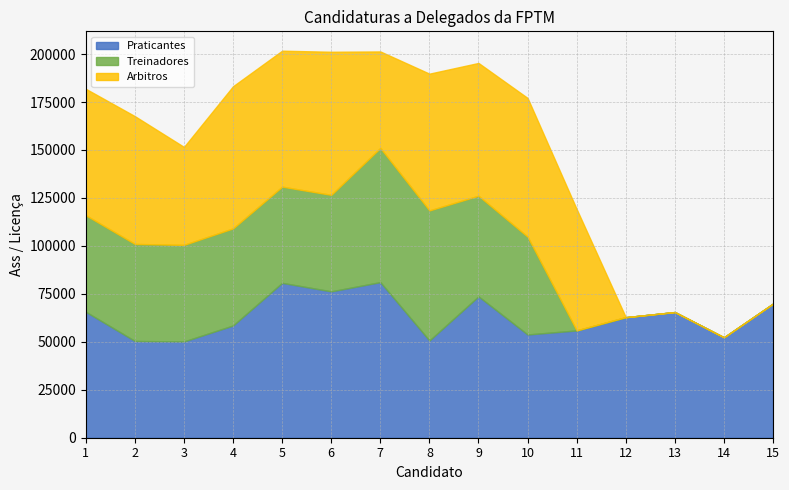

At which category is the sum across all series the highest?

5